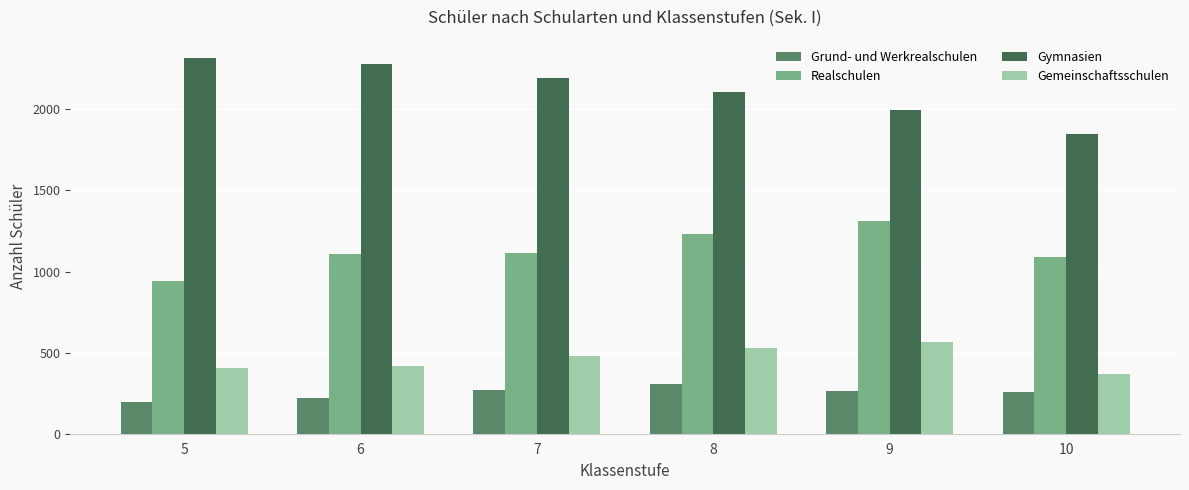

What is the sum of all Grund- und Werkrealschulen values?

1522